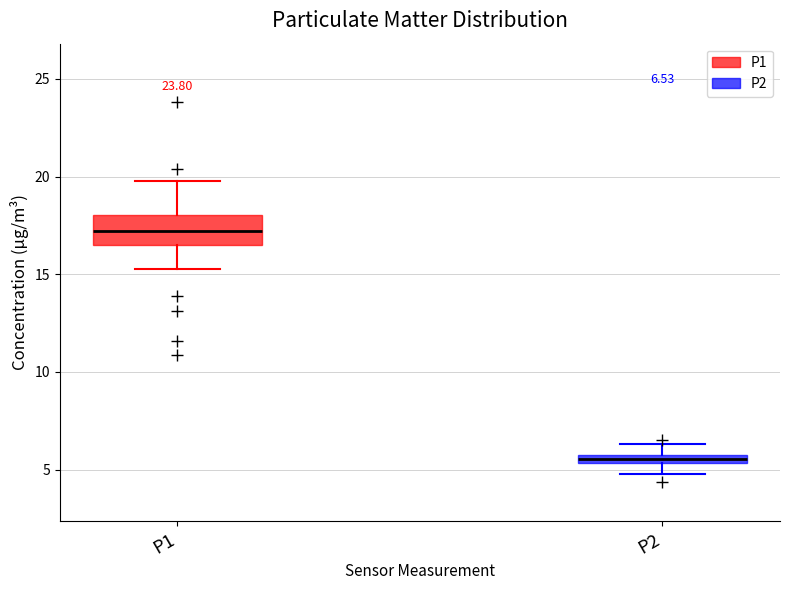

Which box is the tallest, from its lower edge to its upper edge?

P1